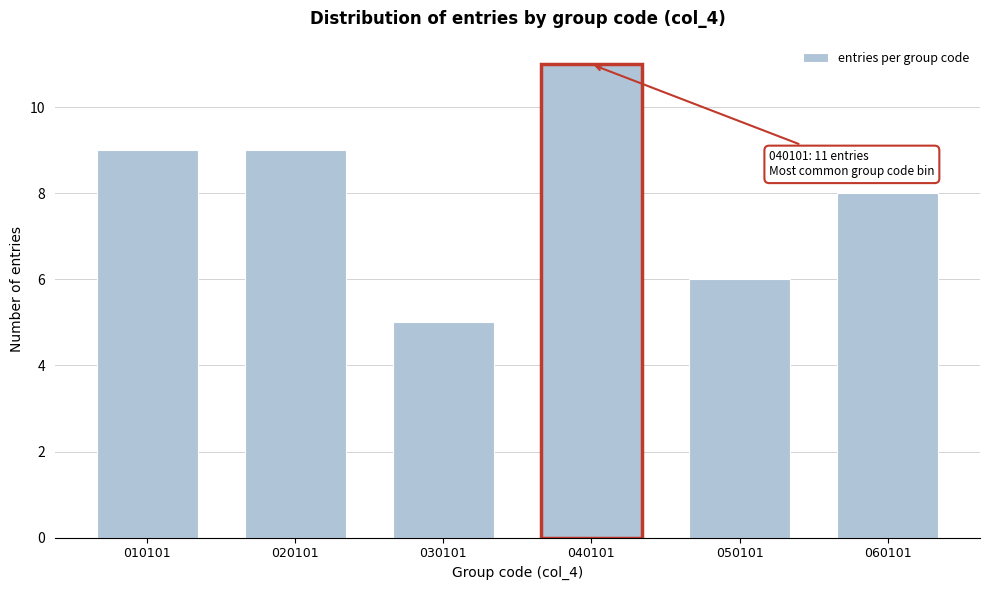

Reading left to right, extract all data points from this chart.

010101=9	020101=9	030101=5	040101=11	050101=6	060101=8